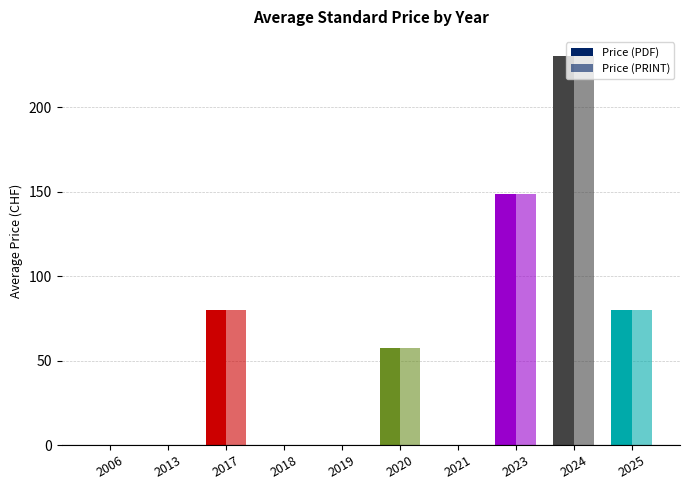

Are the bars grouped side by side (vs. stacked)?

Yes